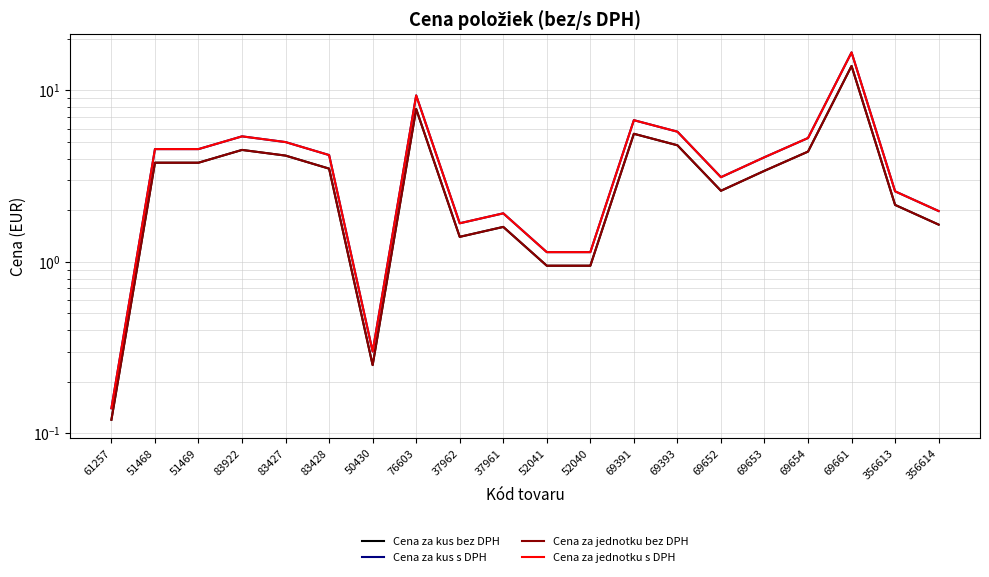

What is the sum of the Cena za jednotku s DPH values at 50430 and 51469?

4.8